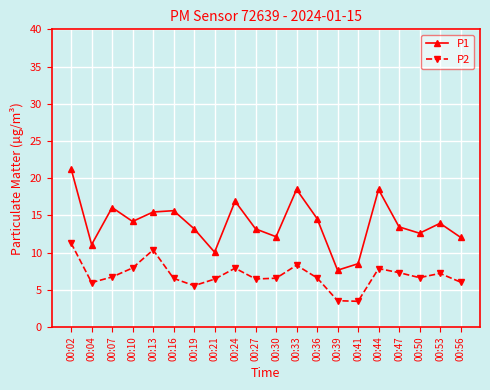

What is the sum of the P2 values at 00:41 and 00:10?

11.4